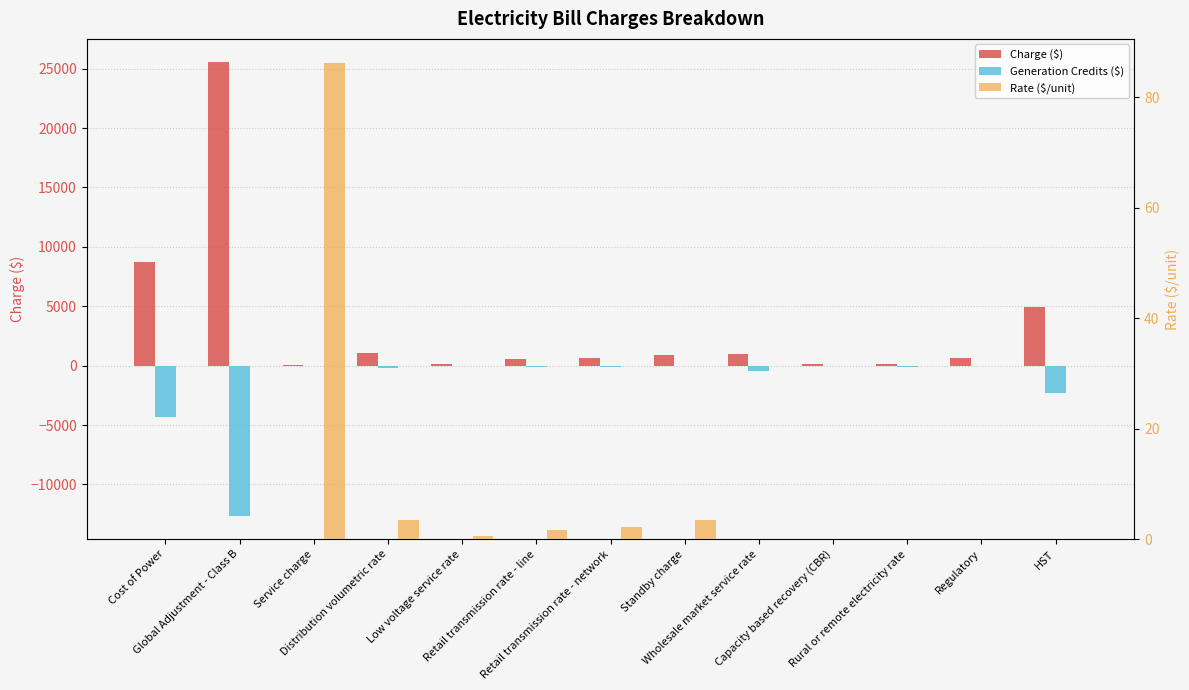

True or false: Rate ($/unit) has a value of 0.0 at Wholesale market service rate.

False